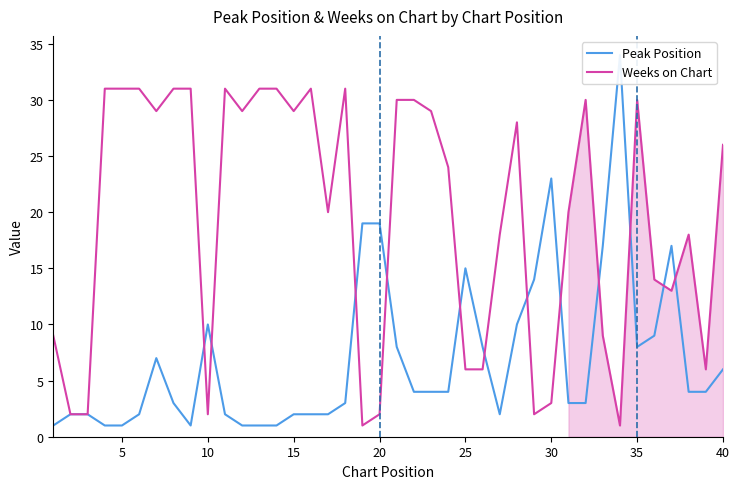

What is the maximum value for Weeks on Chart?

31